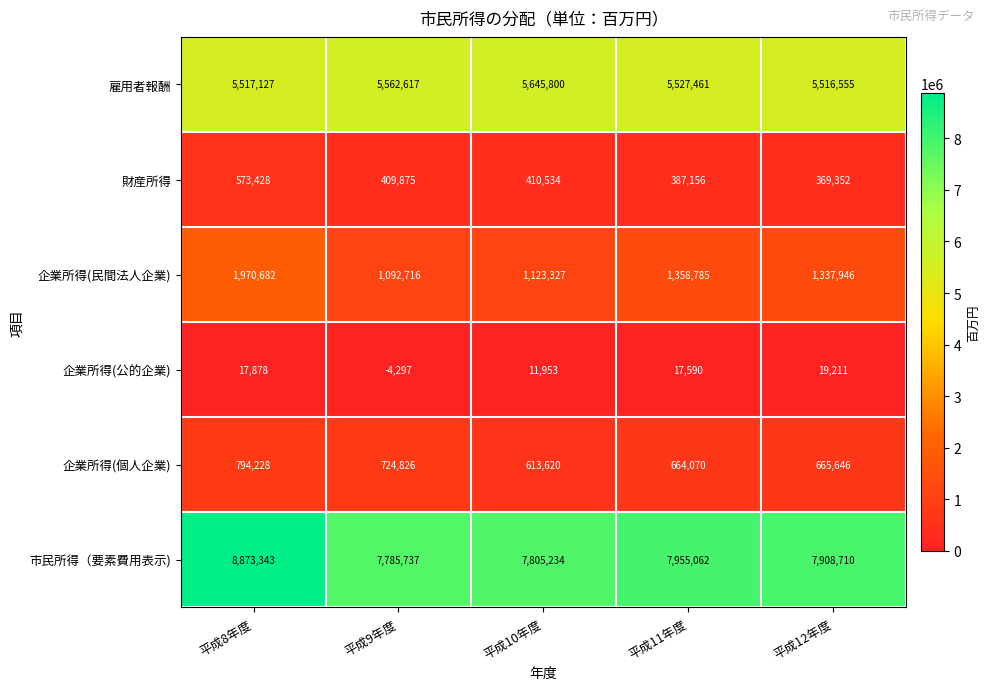

What is the difference between the second highest and second lowest values in the 市民所得（要素費用表示) series?

149828